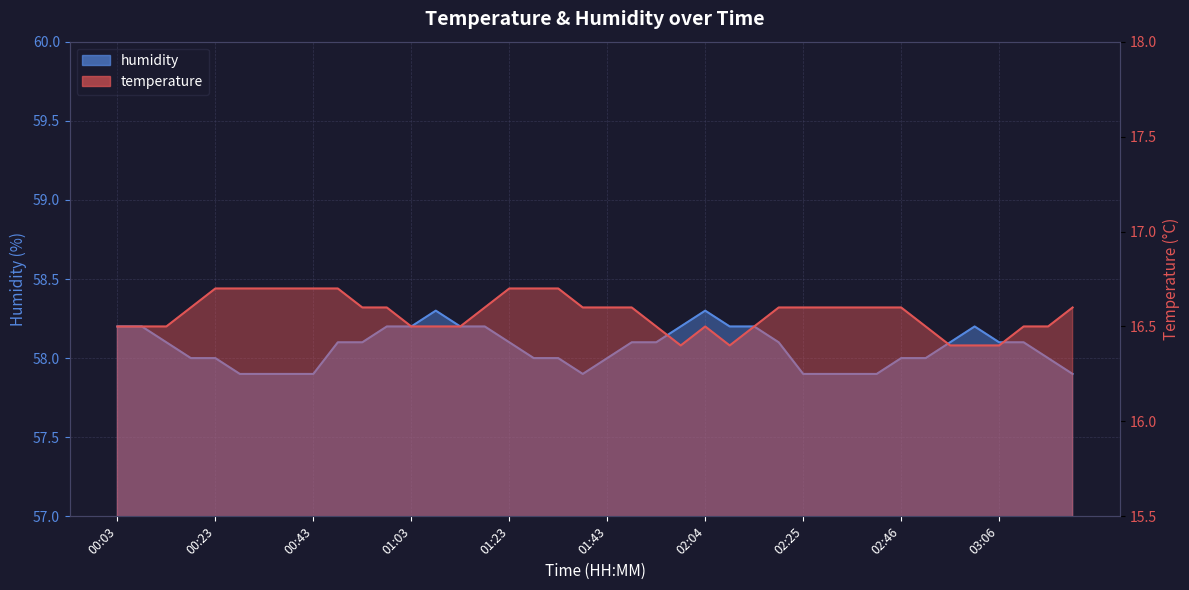

What position from the right is 00:33?

34